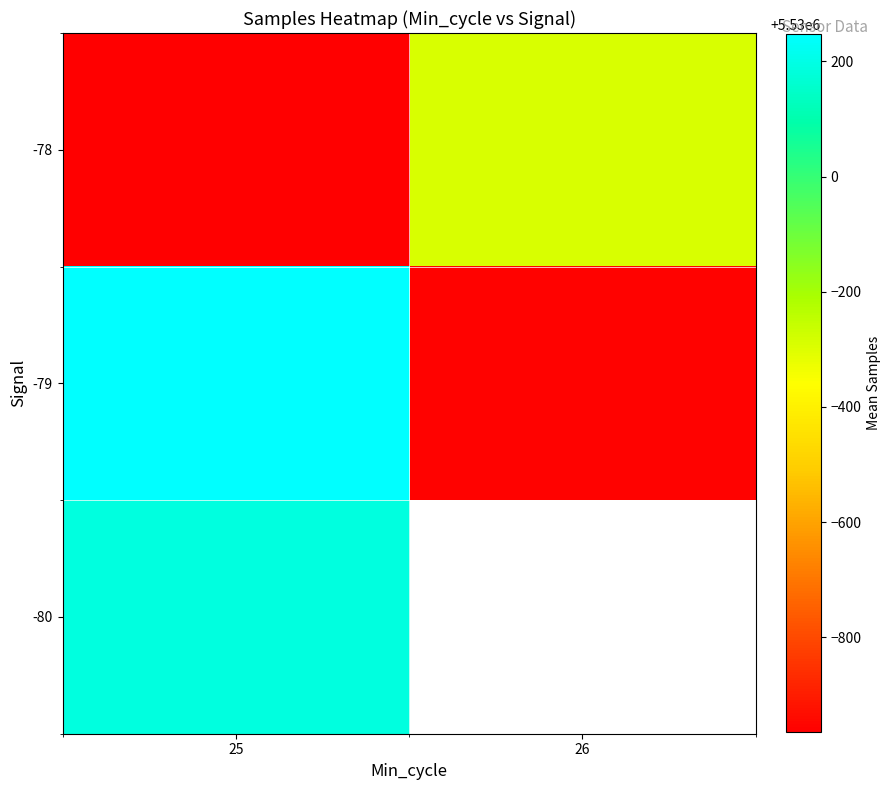

The -78 series shows 5529708.0 at 26. True or false?

True